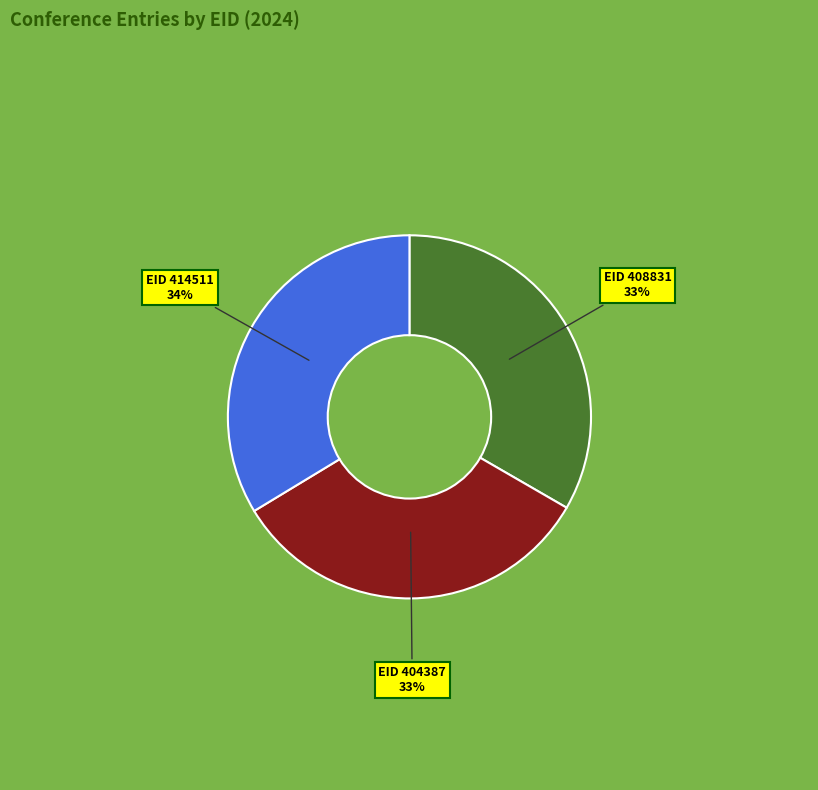

Is the sum of EID 408831 and EID 404387 greater than half?

Yes